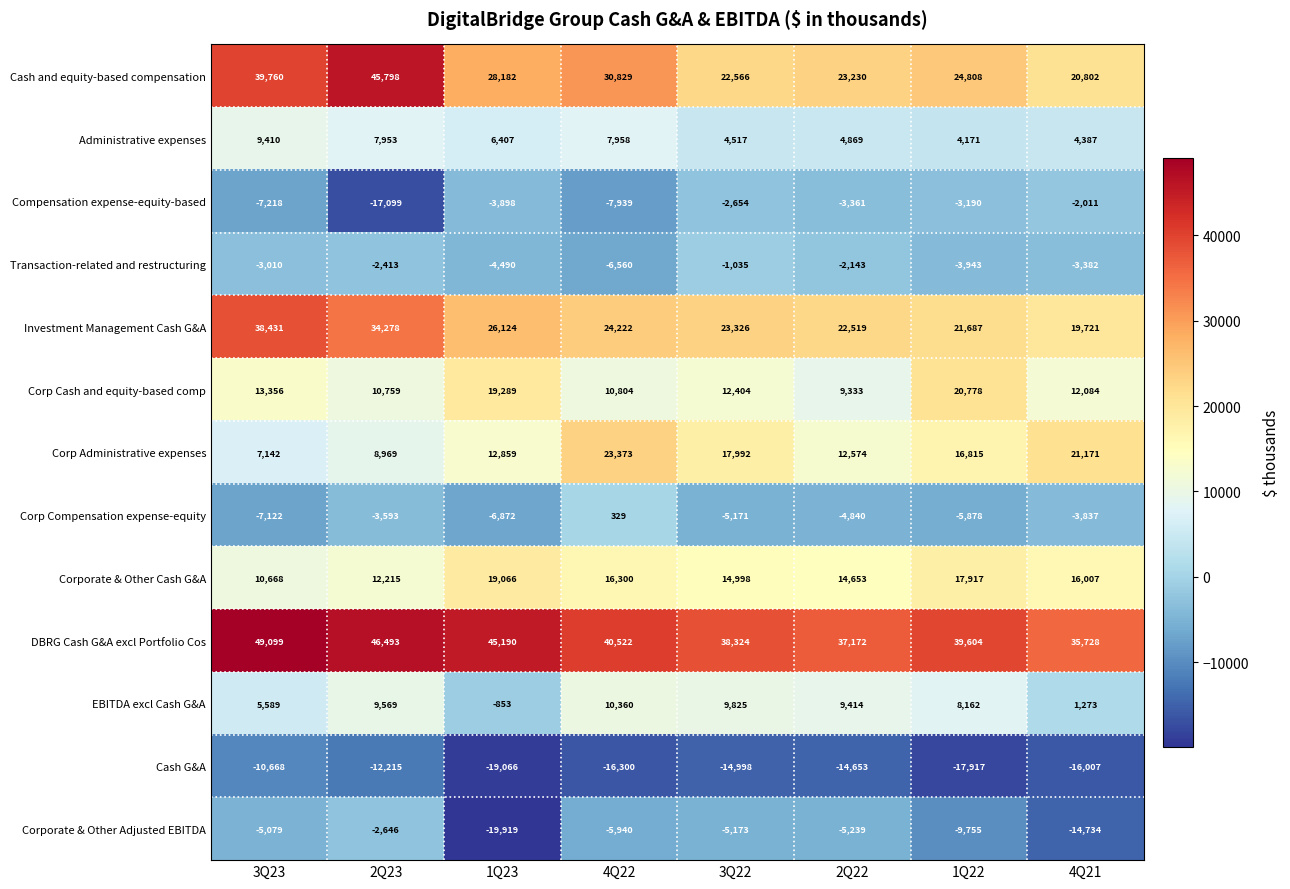

At which category is the sum across all series the highest?

3Q23